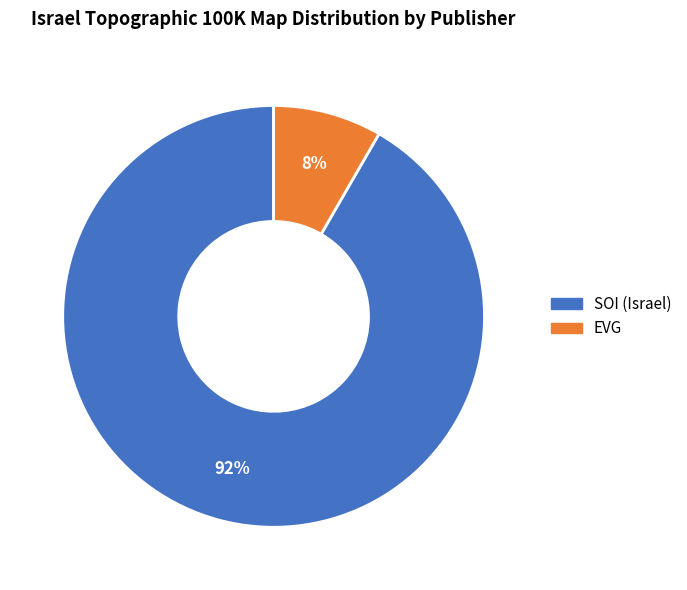

Is there any slice that represents more than half of the pie?

Yes